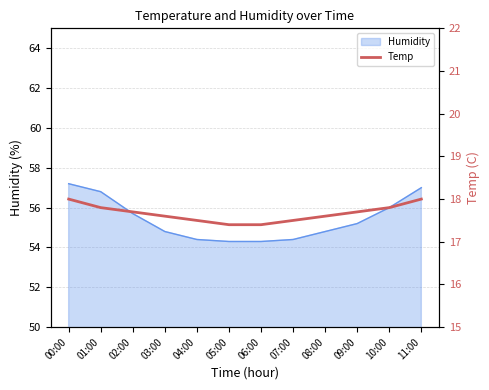

Is it true that the value at 09:00 is 26.7?

False